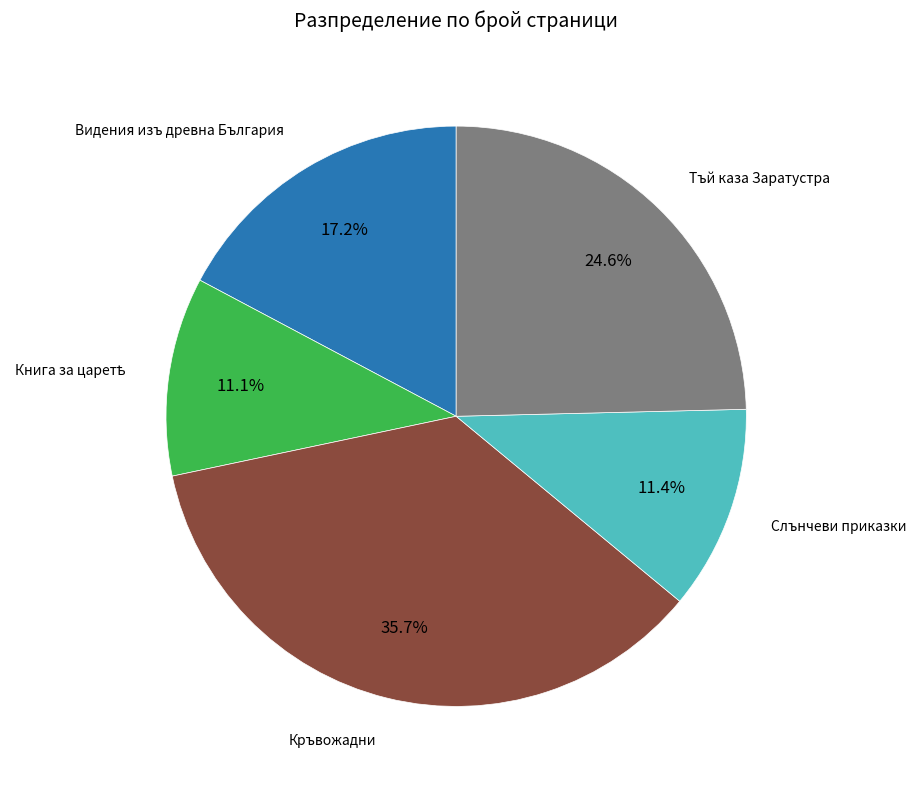

To the nearest percent, what is the difference between the largest and smallest slice percentages?

25%